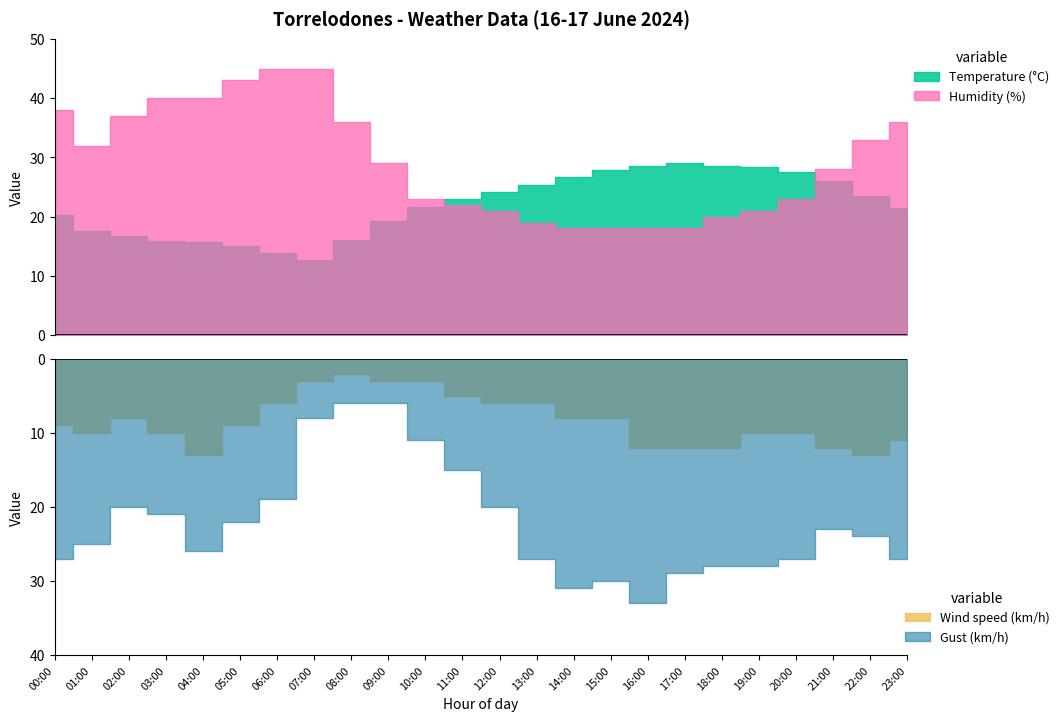

True or false: Temperature (°C) and Wind speed (km/h) intersect in this chart.

False